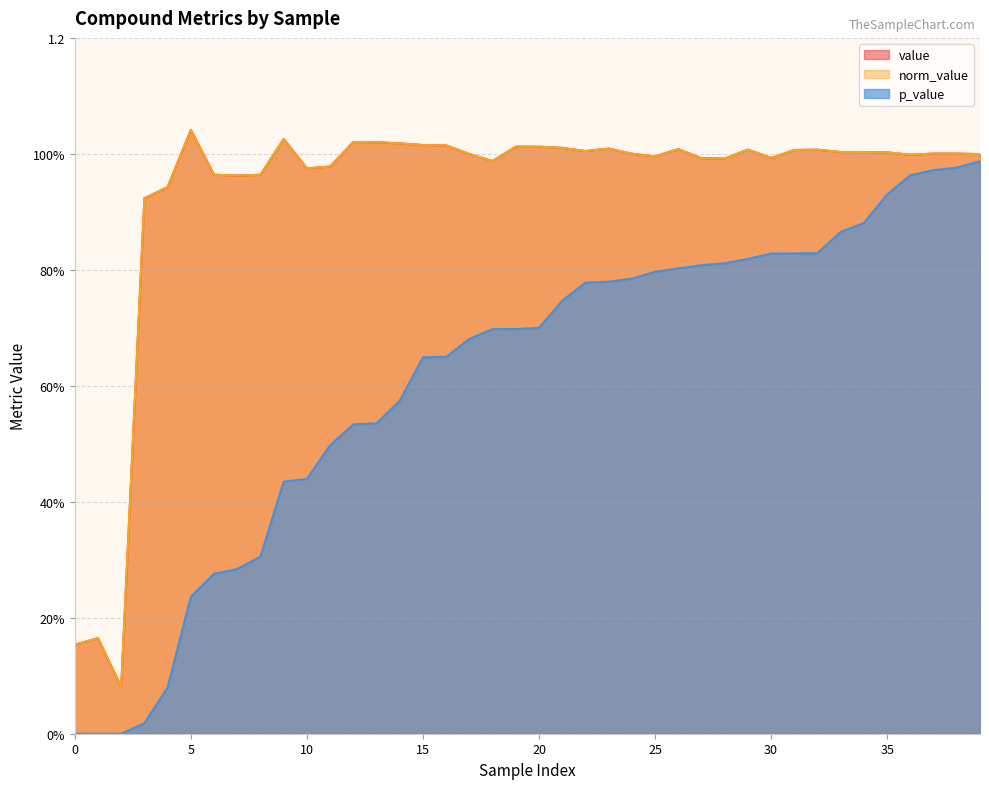

Does the chart display data point markers on the line(s)?

No